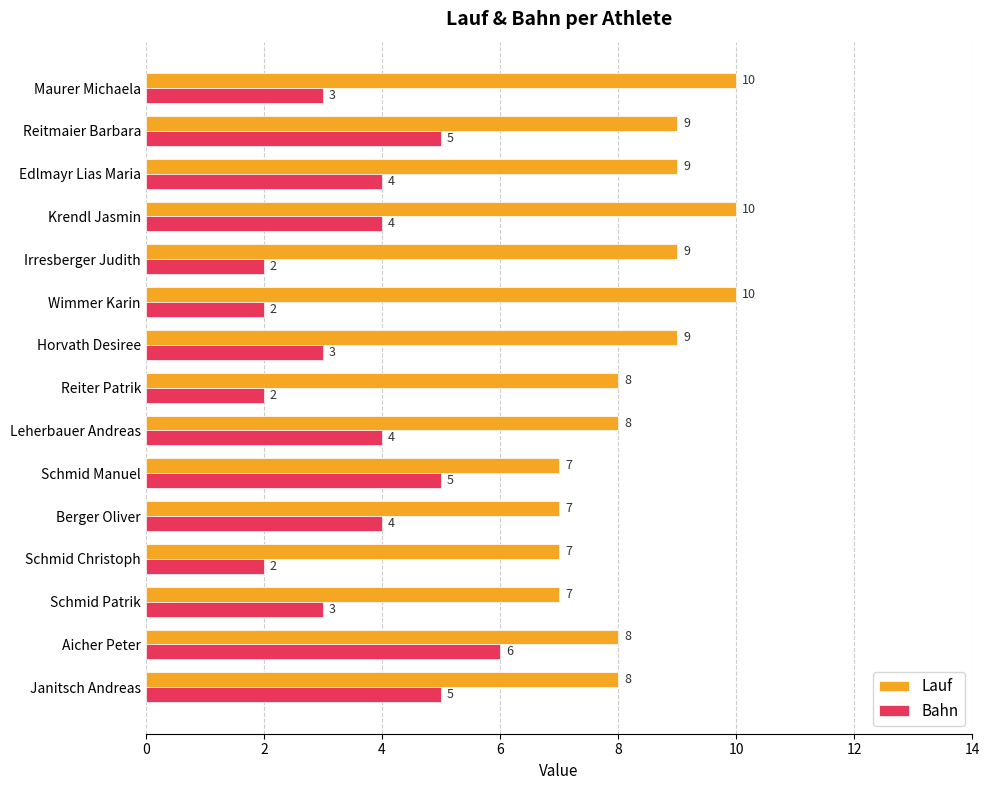

Which series has the largest range (max minus min)?

Bahn